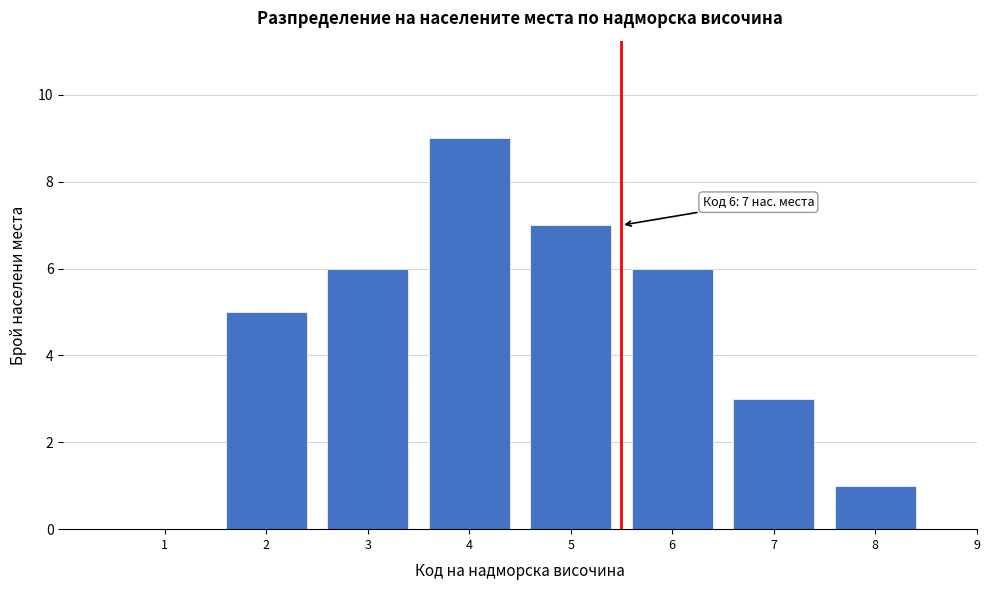

Reading left to right, what are all the values shown in this chart?

1=0	2=5	3=6	4=9	5=7	6=6	7=3	8=1	9=0